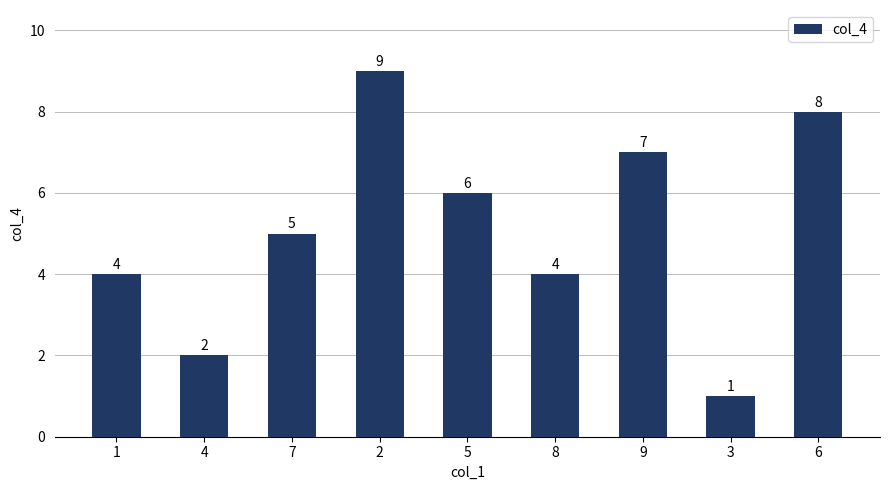

What is the difference between the maximum and minimum values?

8